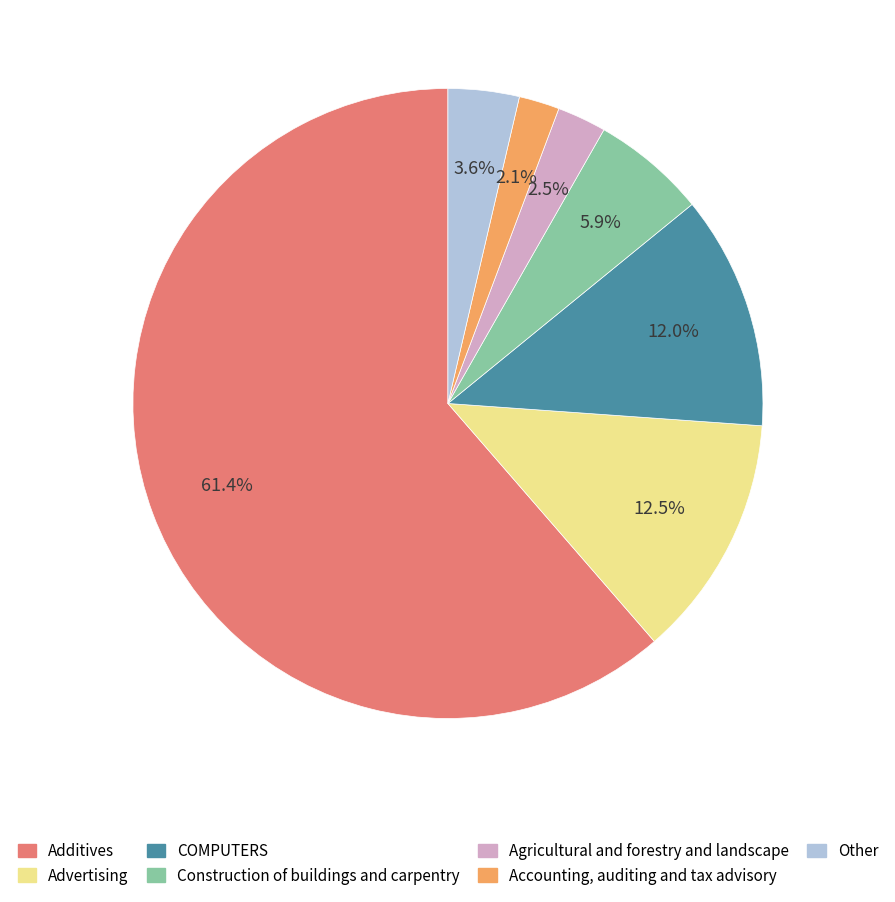

What percentage is the Construction of buildings and carpentry slice, to the nearest percent?

6%